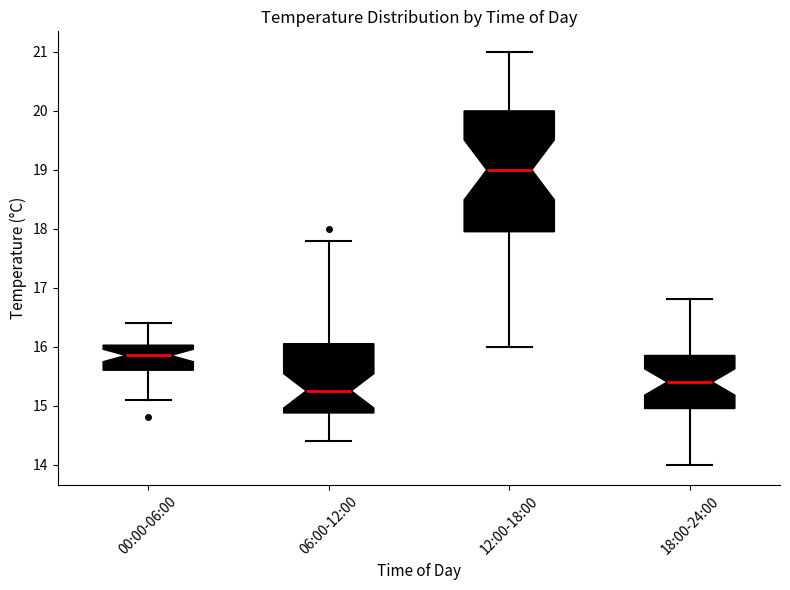

Which box's median line is the highest?

12:00-18:00